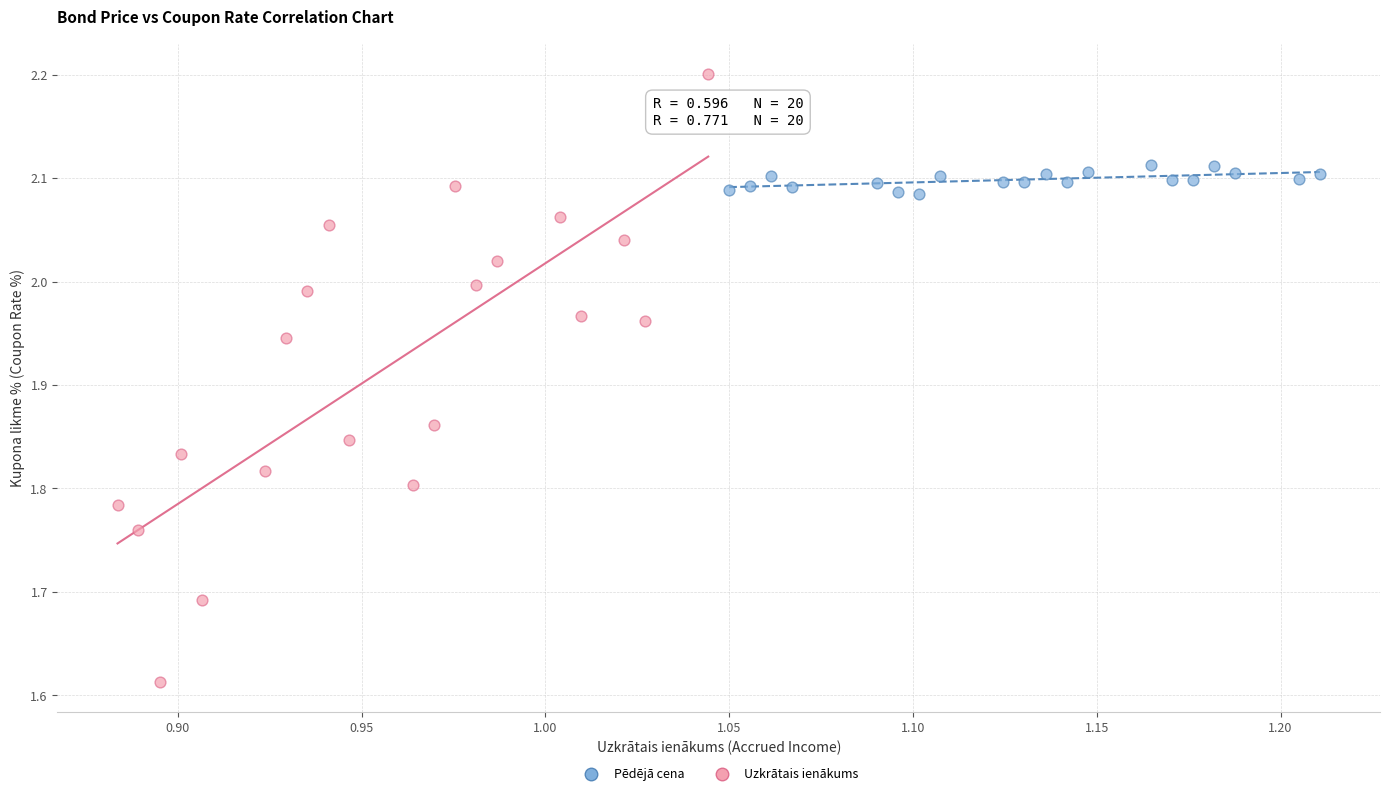

Which series reaches the minimum Y coordinate?

Uzkrātais ienākums